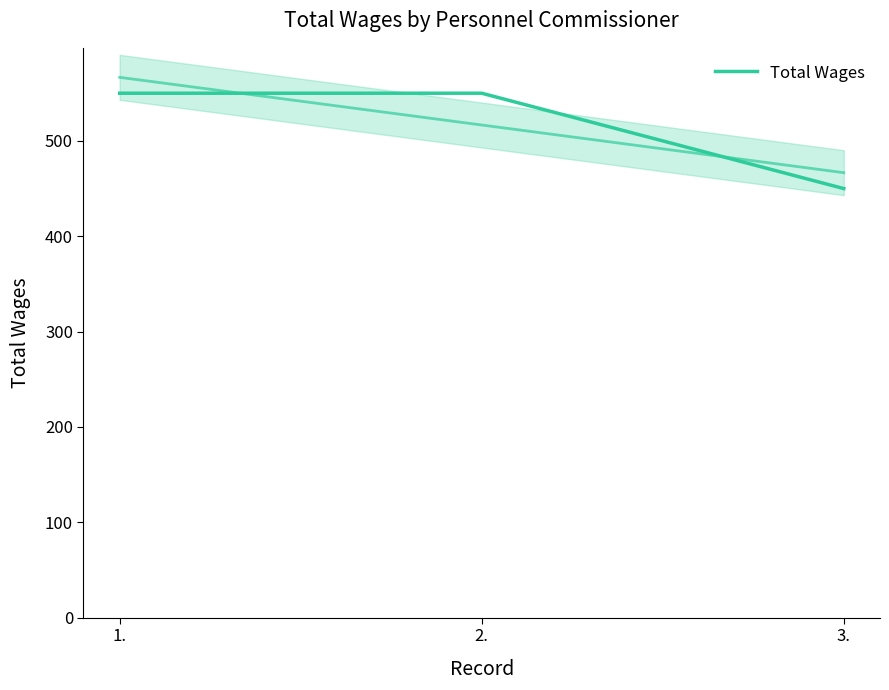

What is the difference between the second highest and minimum values?

100